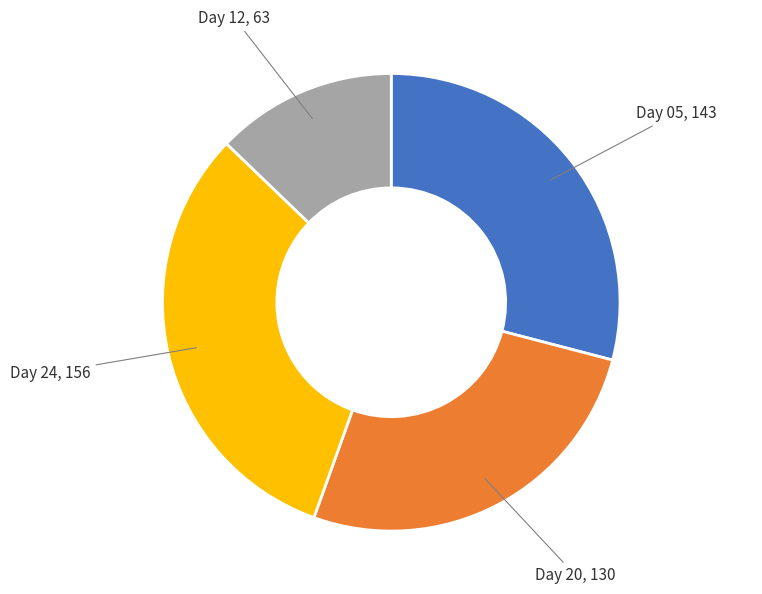

True or false: Day 05 accounts for 14% of the total.

False